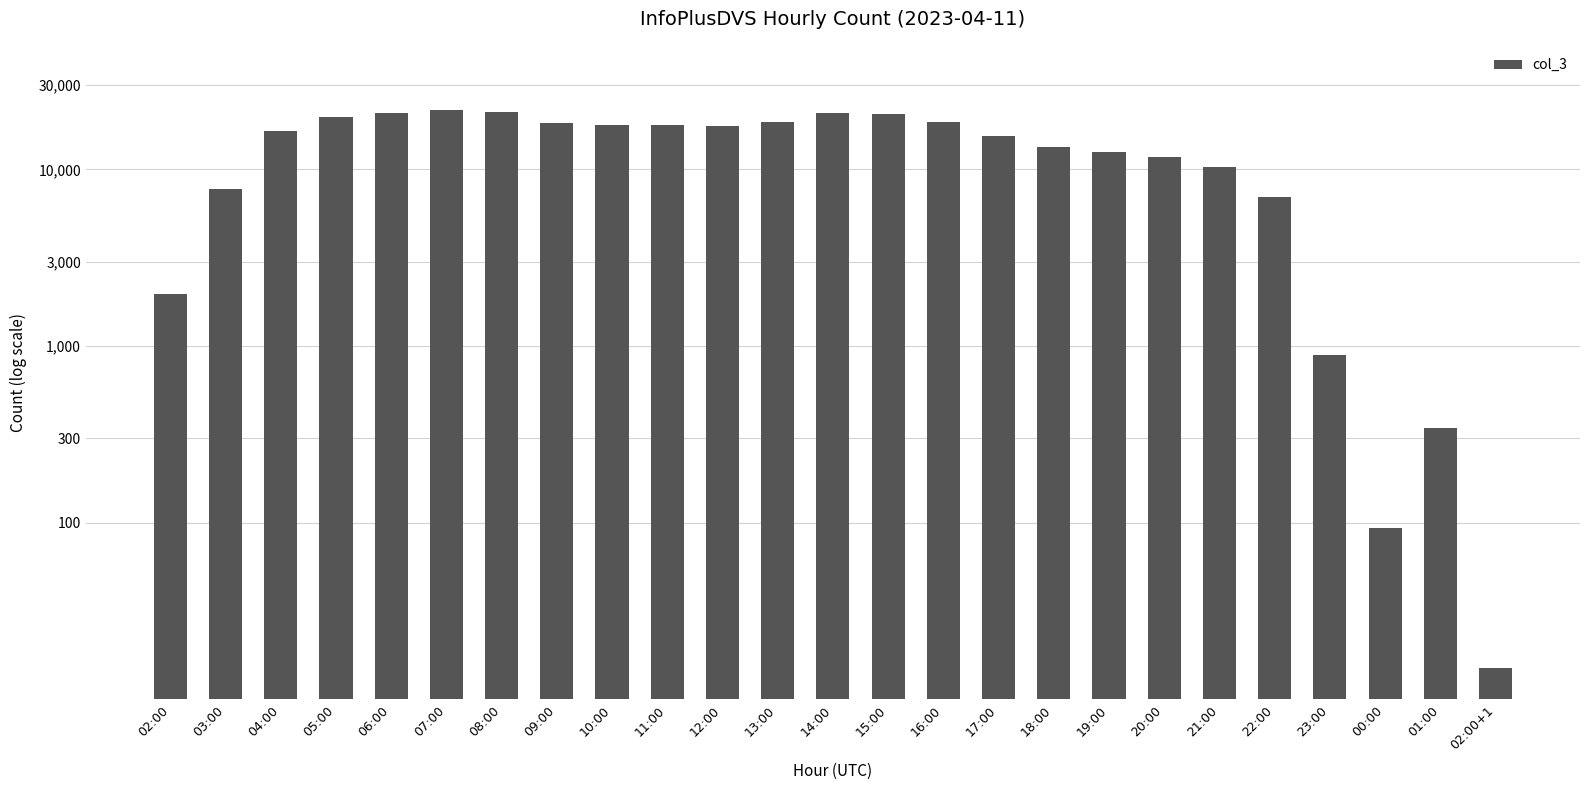

How many distinct data groups are displayed?

1